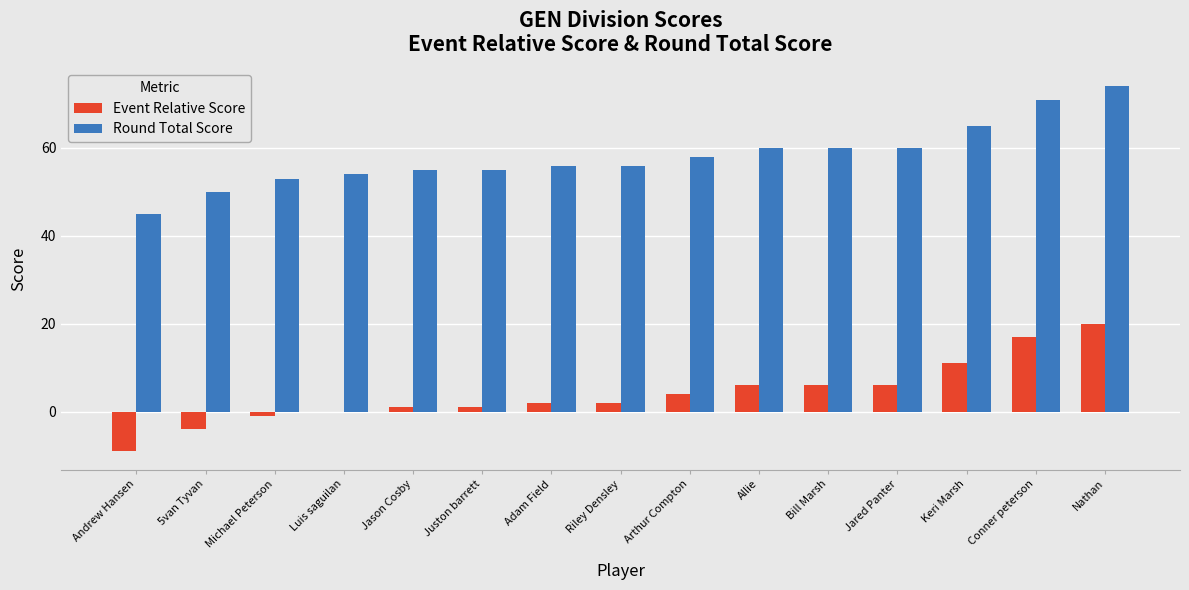

What value does the Round Total Score series have at Jared Panter?

60